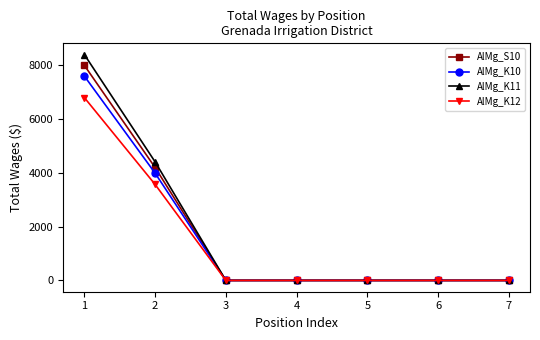

List the series in order of their peak value, highest first.

AlMg_K11, AlMg_S10, AlMg_K10, AlMg_K12